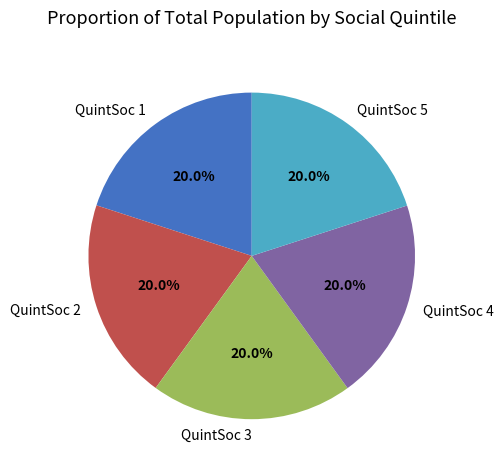

How many segments does this pie chart have?

5